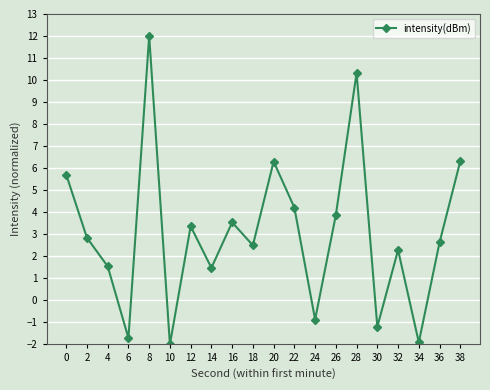

How many points are lower than both their immediate neighbors (excluding endpoints)?

7